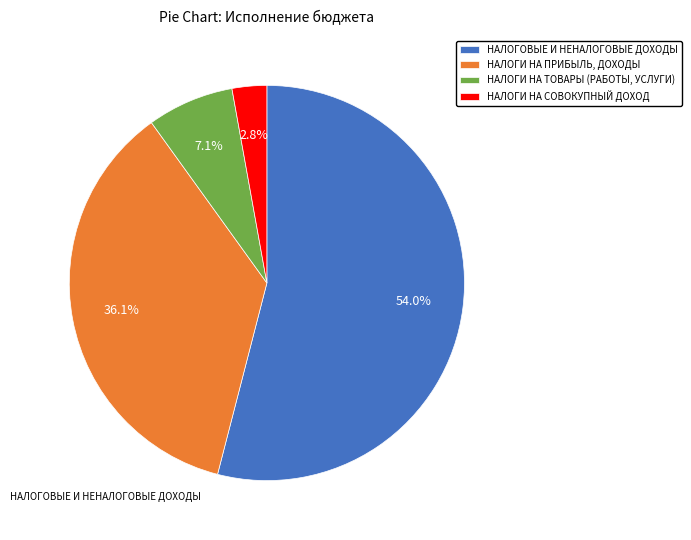

What percentage do НАЛОГОВЫЕ И НЕНАЛОГОВЫЕ ДОХОДЫ and НАЛОГИ НА ТОВАРЫ (РАБОТЫ, УСЛУГИ) together represent?

61.1%